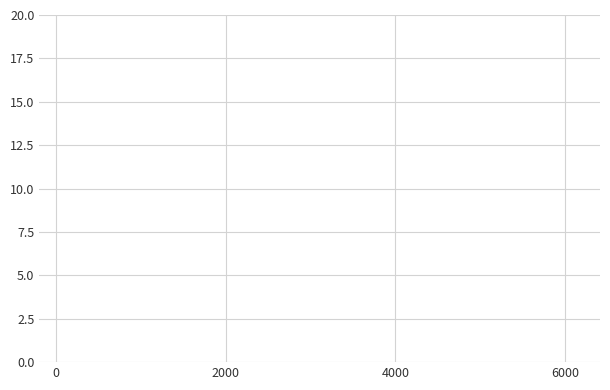

Is it true that the value at 7 is 1284?

False